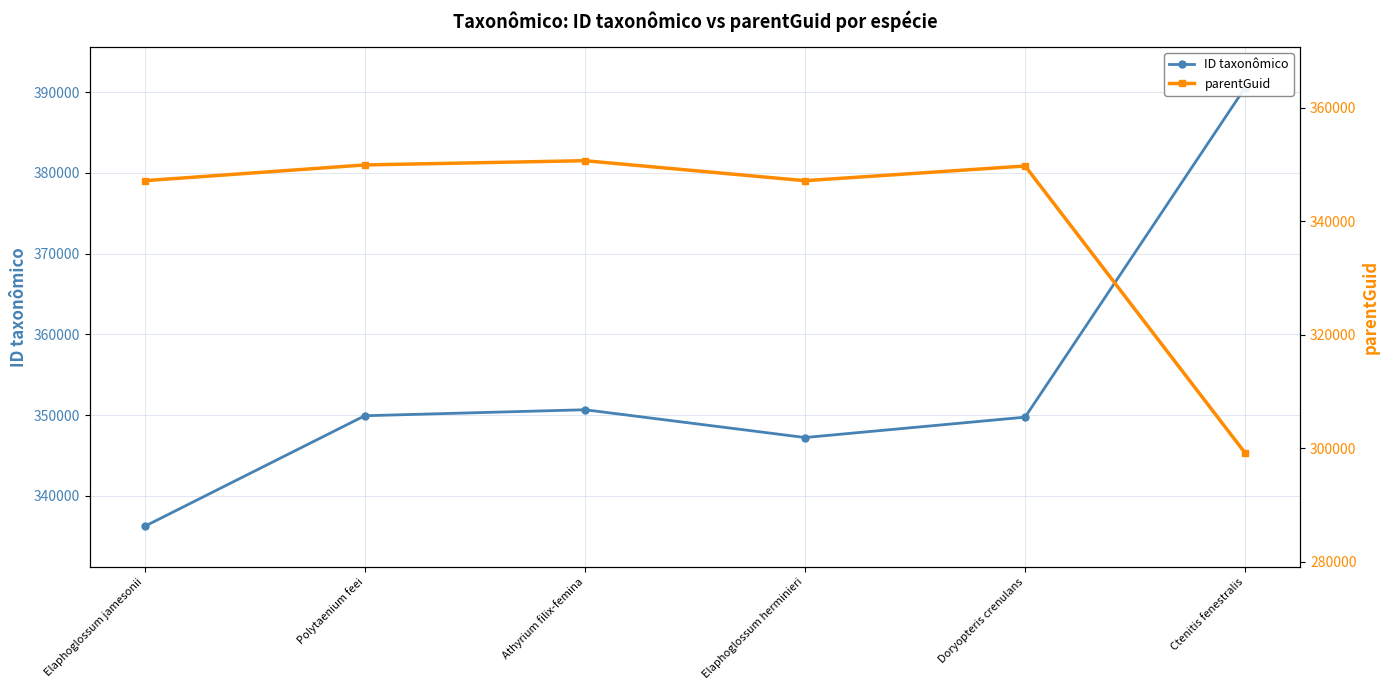

What is the minimum value for parentGuid?

299162